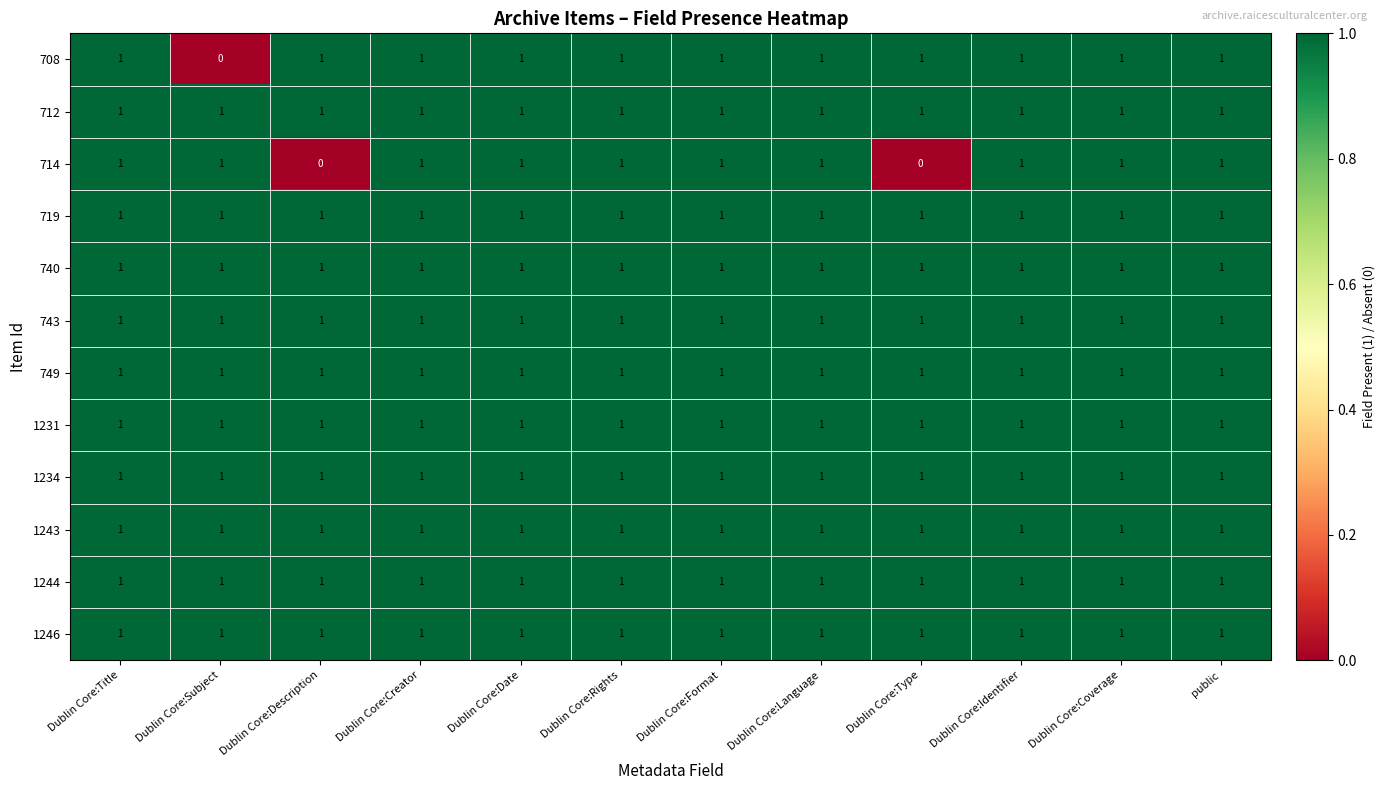

Is it true that 743 equals 2 at Dublin Core:Coverage?

False